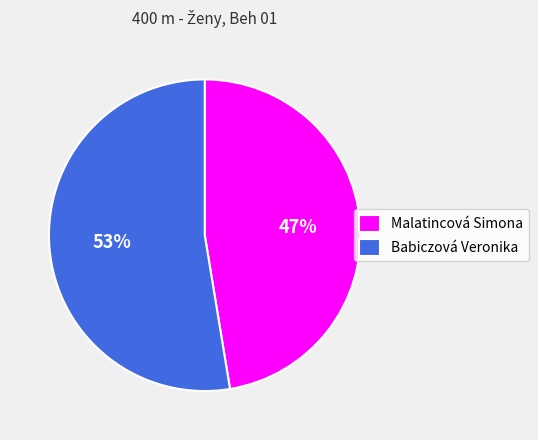

To the nearest percent, what percentage of the pie is Babiczová Veronika?

53%